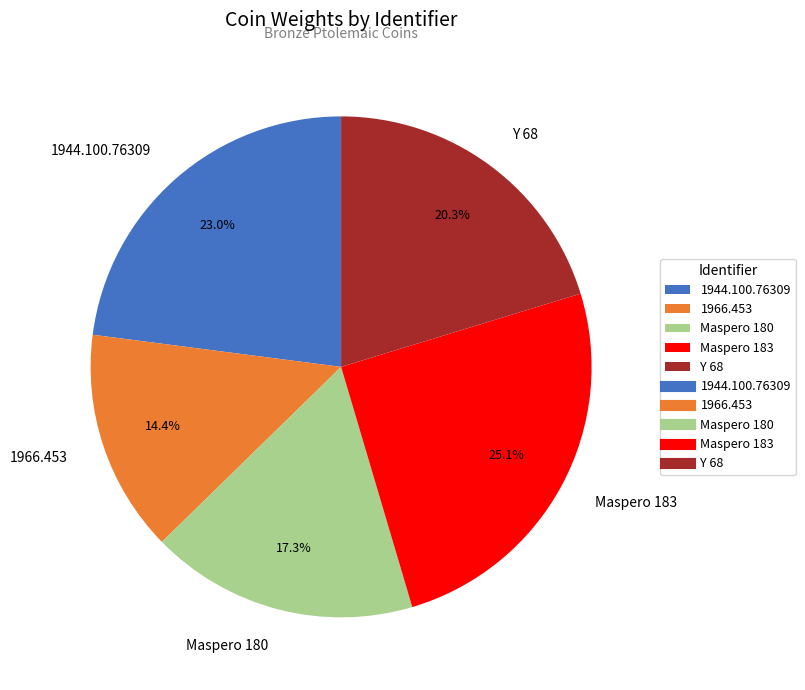

To the nearest percent, what percentage of the pie is 1966.453?

14%